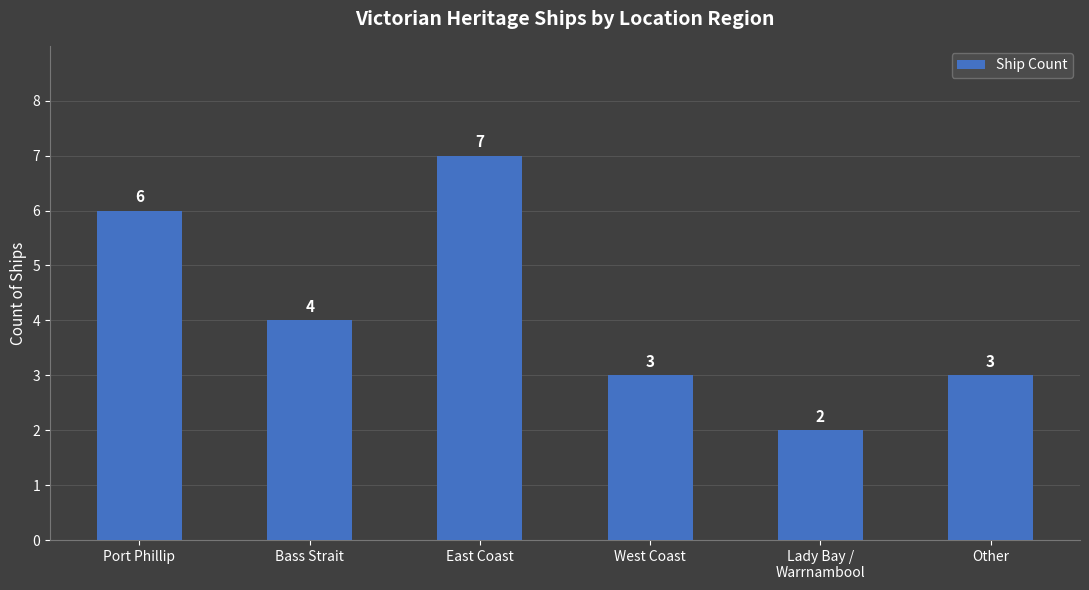

Reading left to right, what are all the values shown in this chart?

6	4	7	3	2	3